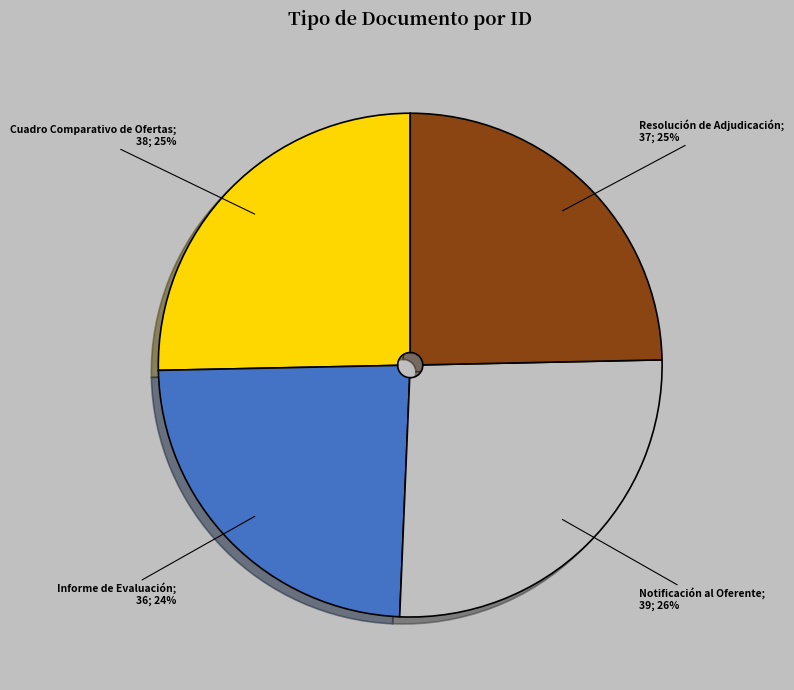

To the nearest percent, what is the average slice percentage?

25%